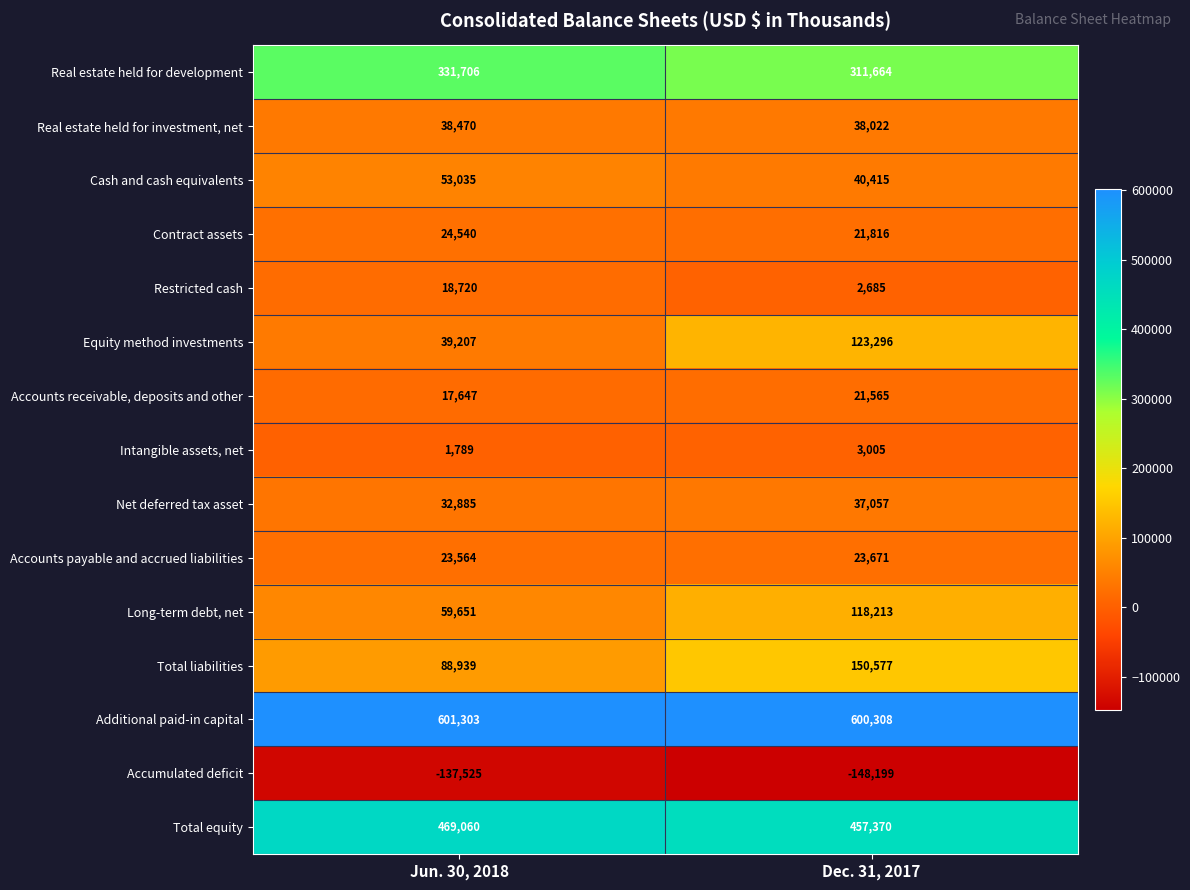

The Real estate held for development series shows 331706 at Jun. 30, 2018. True or false?

True